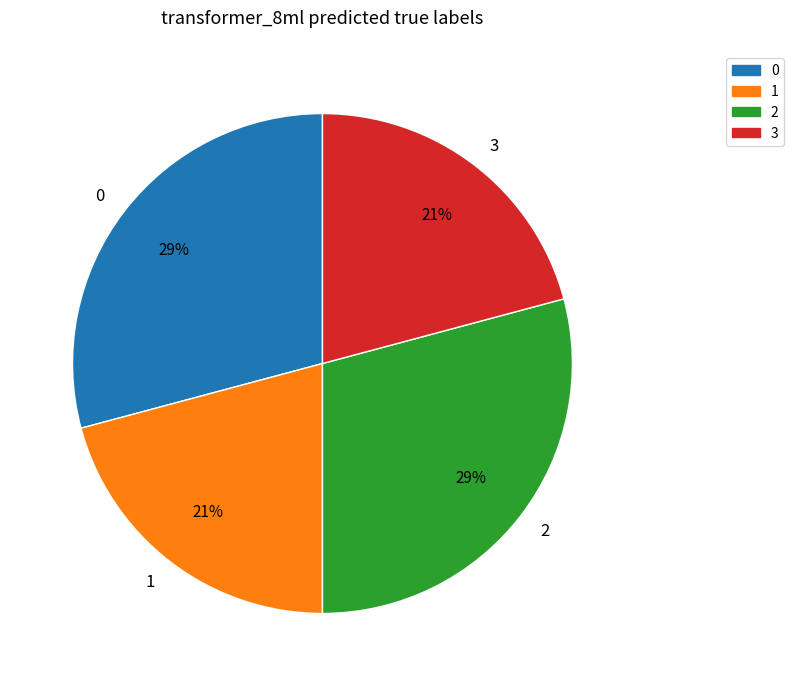

Do 1 and 3 together represent more than half of the pie?

No